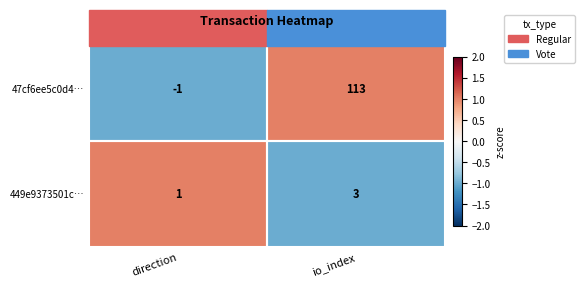

Rank the series at io_index from lowest to highest value.

449e9373501c…, 47cf6ee5c0d4…